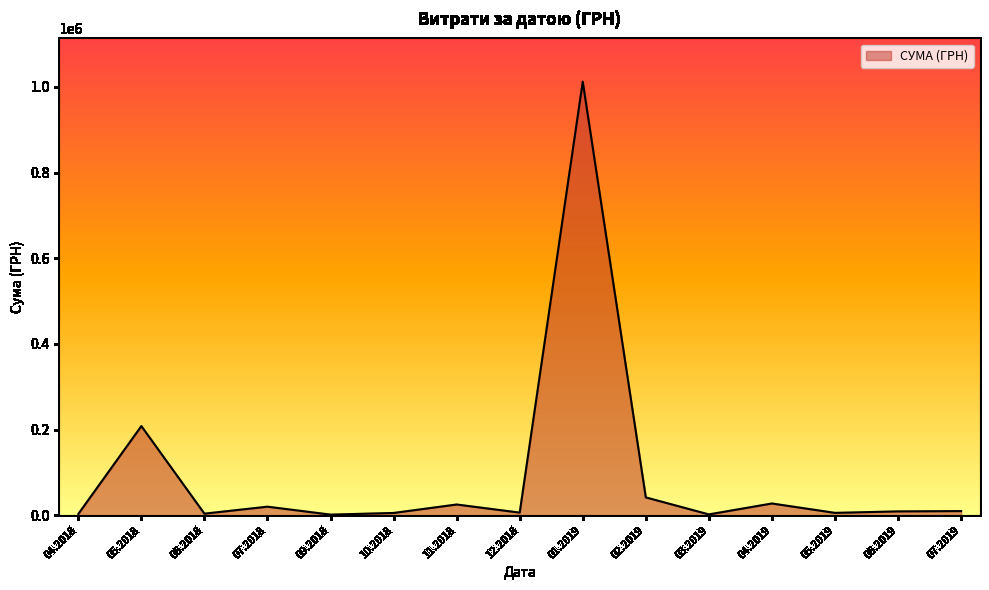

What is the greatest value displayed?

1011914.6